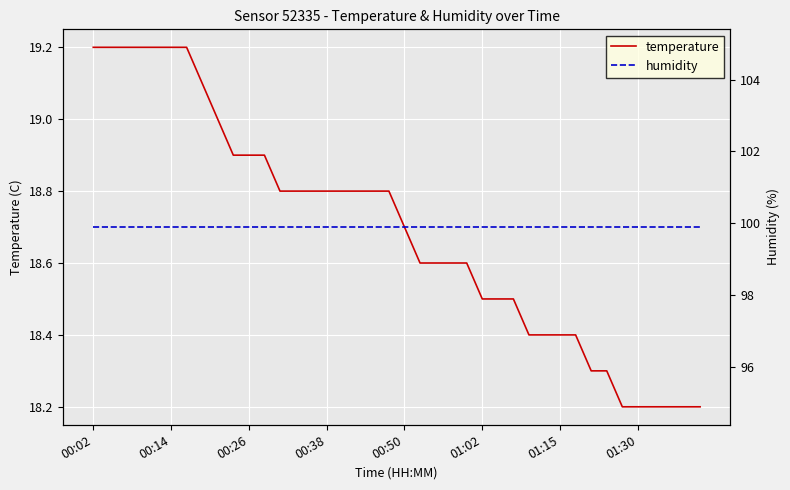

How many lines are shown in the chart?

2